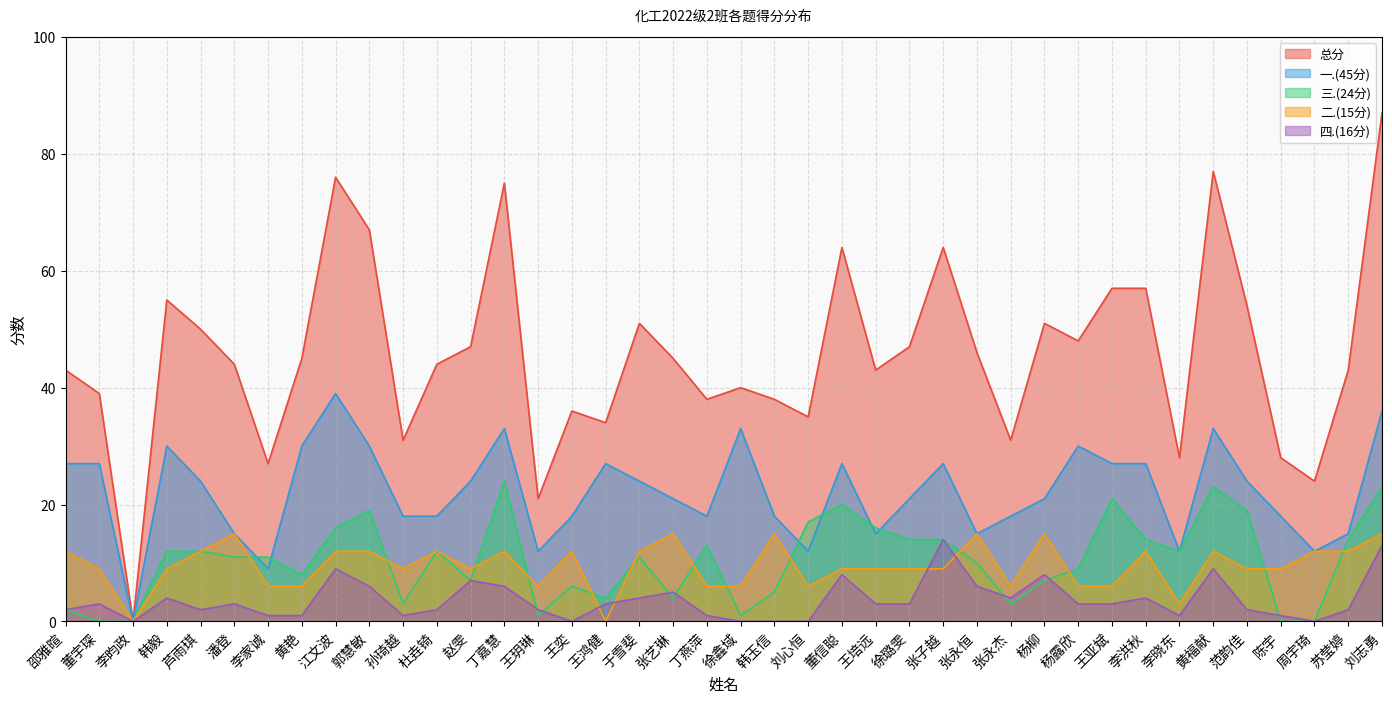

What is the total value across all series at 孙琦越?

62